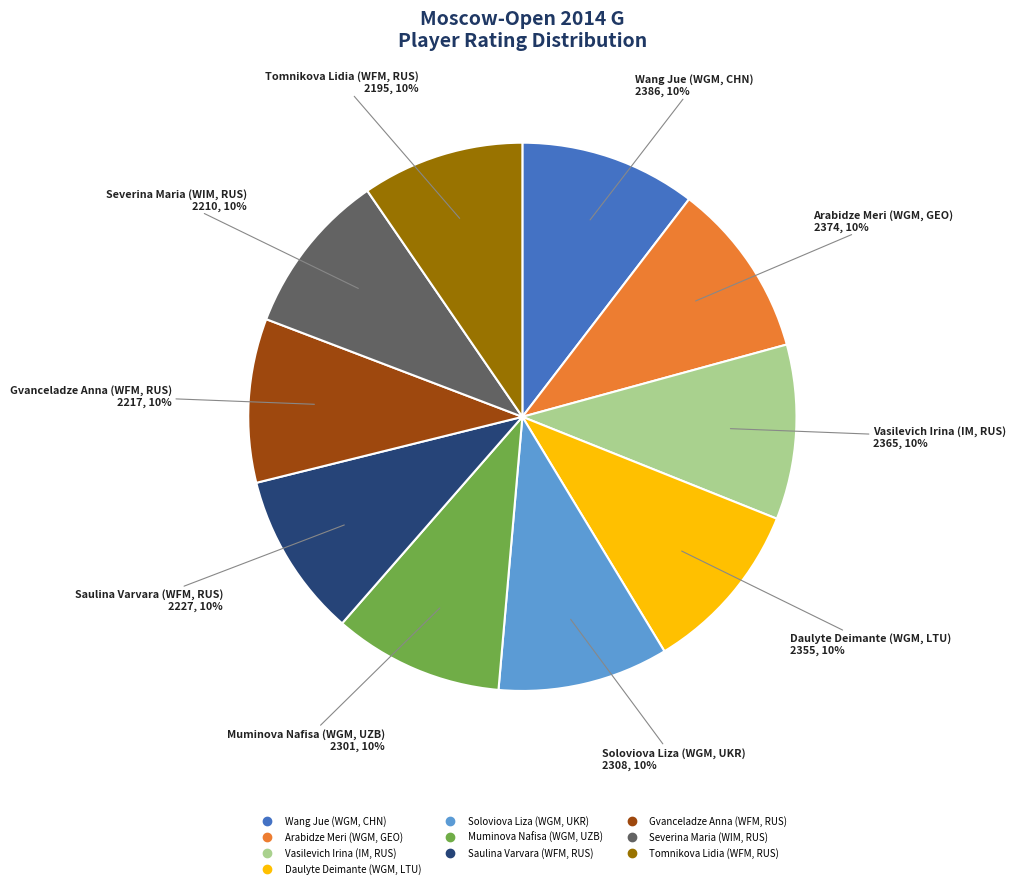

Does Tomnikova Lidia (WFM, RUS) account for over 50% of the chart?

No